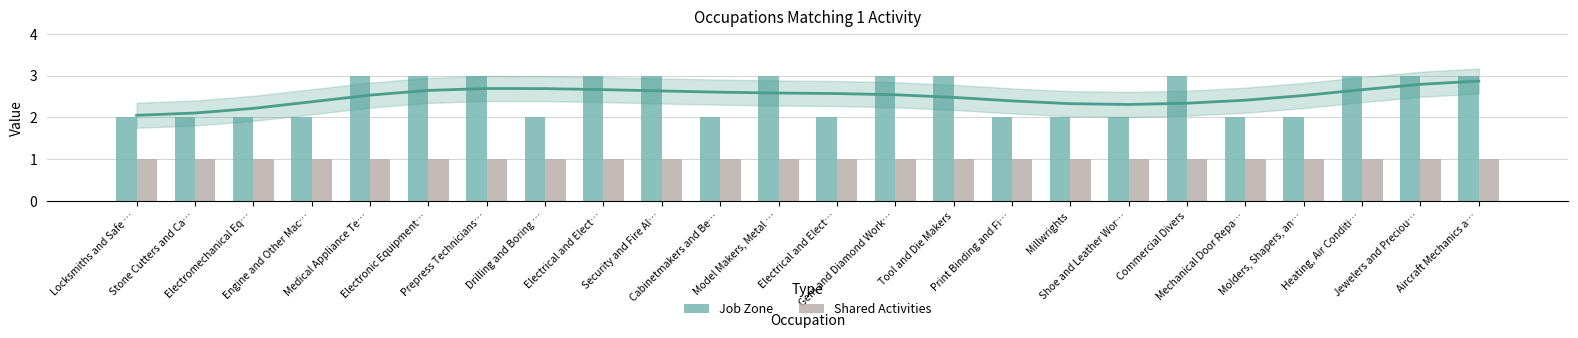

Is the value of Shared Activities at Cabinetmakers and Be… greater than the value of Job Zone at Cabinetmakers and Be…?

No